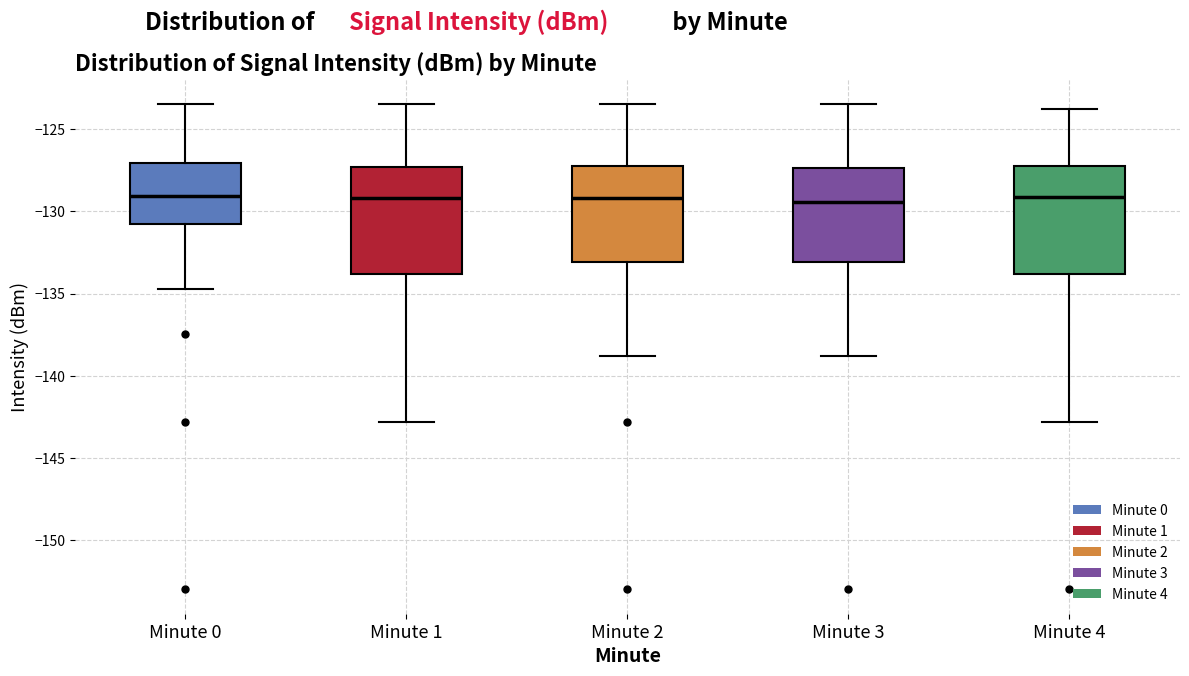

Reading left to right, read every box against the y-axis: the position of its median line, the range the box covers, and the ends of its whiskers. The values are not printed on the chart, so give them approximately, as read against the axis.

Minute 0: median -129.0, box -131.0 to -127.0, whiskers -134.5 to -123.5
Minute 1: median -129.0, box -134.0 to -127.5, whiskers -143.0 to -123.5
Minute 2: median -129.0, box -133.0 to -127.0, whiskers -139.0 to -123.5
Minute 3: median -129.5, box -133.0 to -127.5, whiskers -139.0 to -123.5
Minute 4: median -129.0, box -134.0 to -127.0, whiskers -143.0 to -124.0